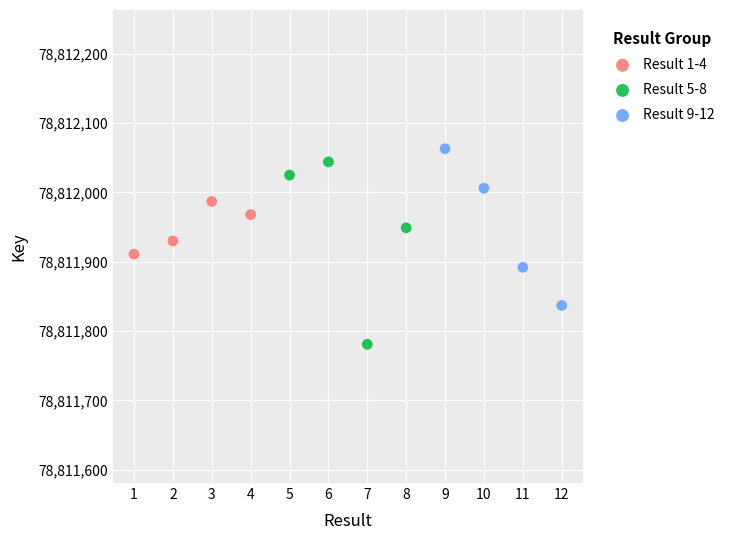

Which series reaches the minimum Y coordinate?

Result 5-8